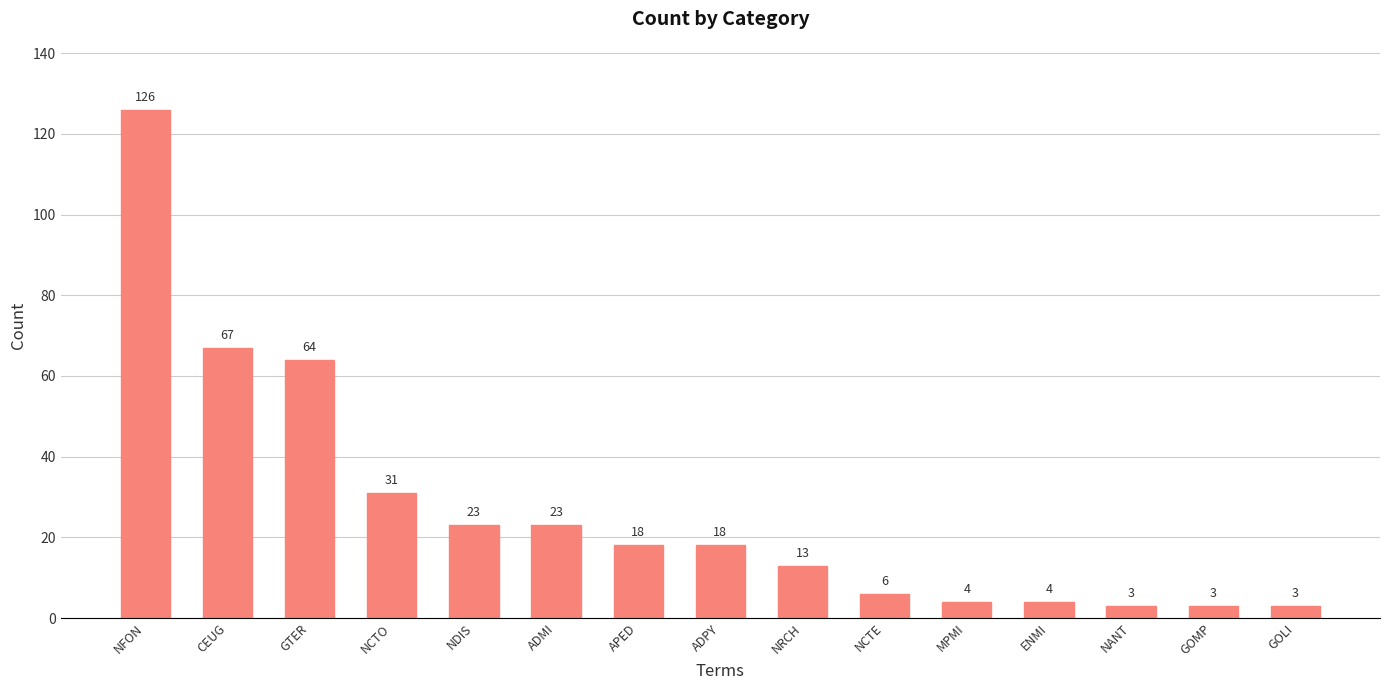

How many series are shown in this chart?

1